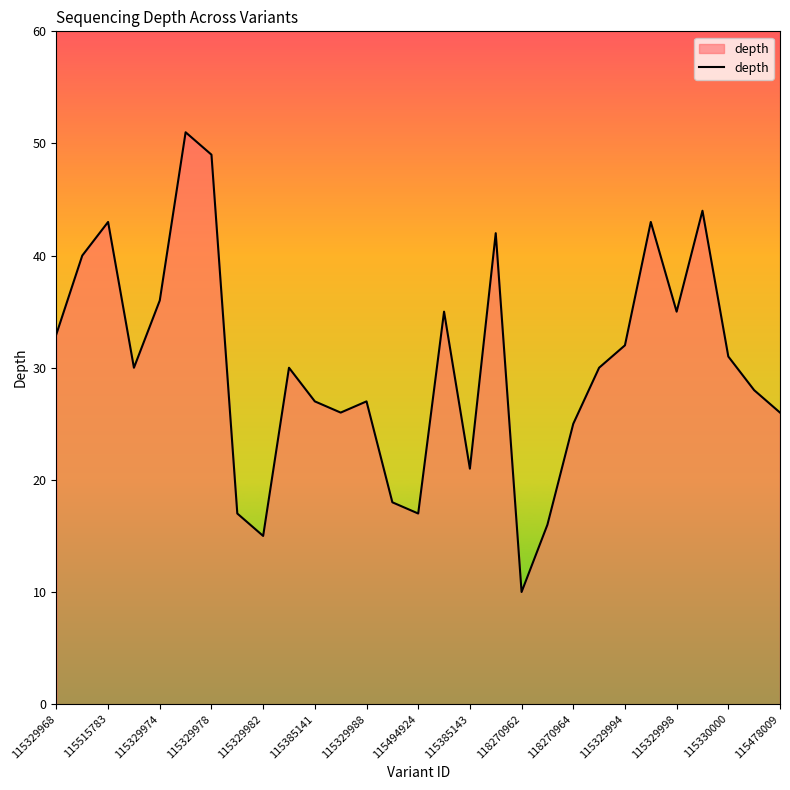

Reading right to left, transcribe all the data shown in this chart.

26	28	31	44	35	43	32	30	25	16	10	42	21	35	17	18	27	26	27	30	15	17	49	51	36	30	43	40	33